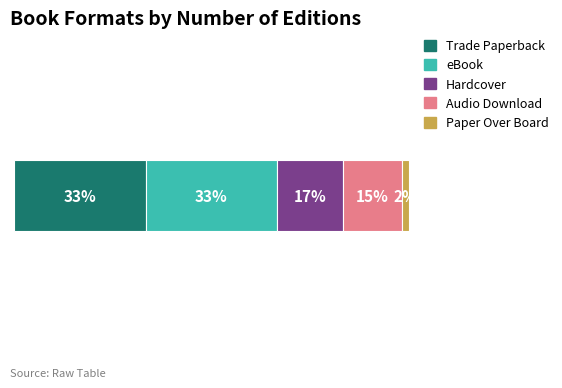

What are all the series names shown in the legend?

Trade Paperback, eBook, Hardcover, Audio Download, Paper Over Board